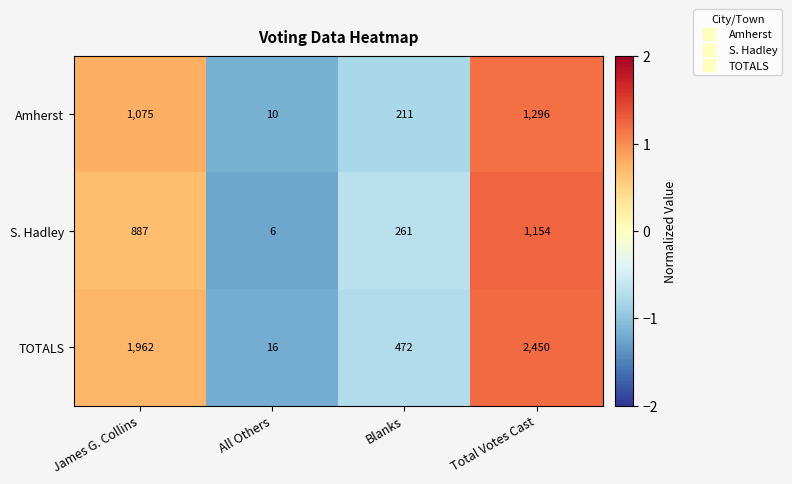

Which label corresponds to the smallest value in the chart?

All Others